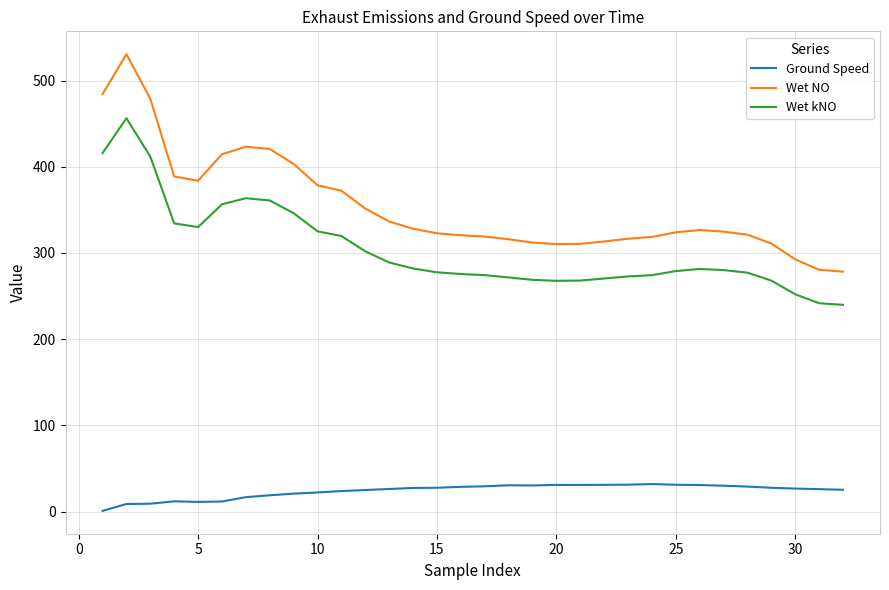

Which series has the largest total across all categories?

Wet NO